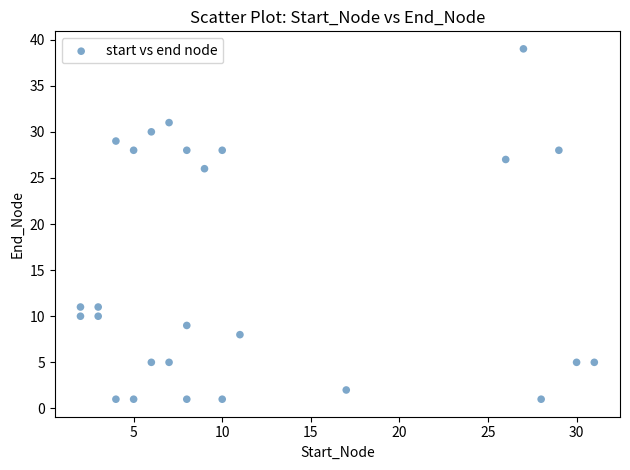

What Y value in the scatter plot is closest to 20?

26